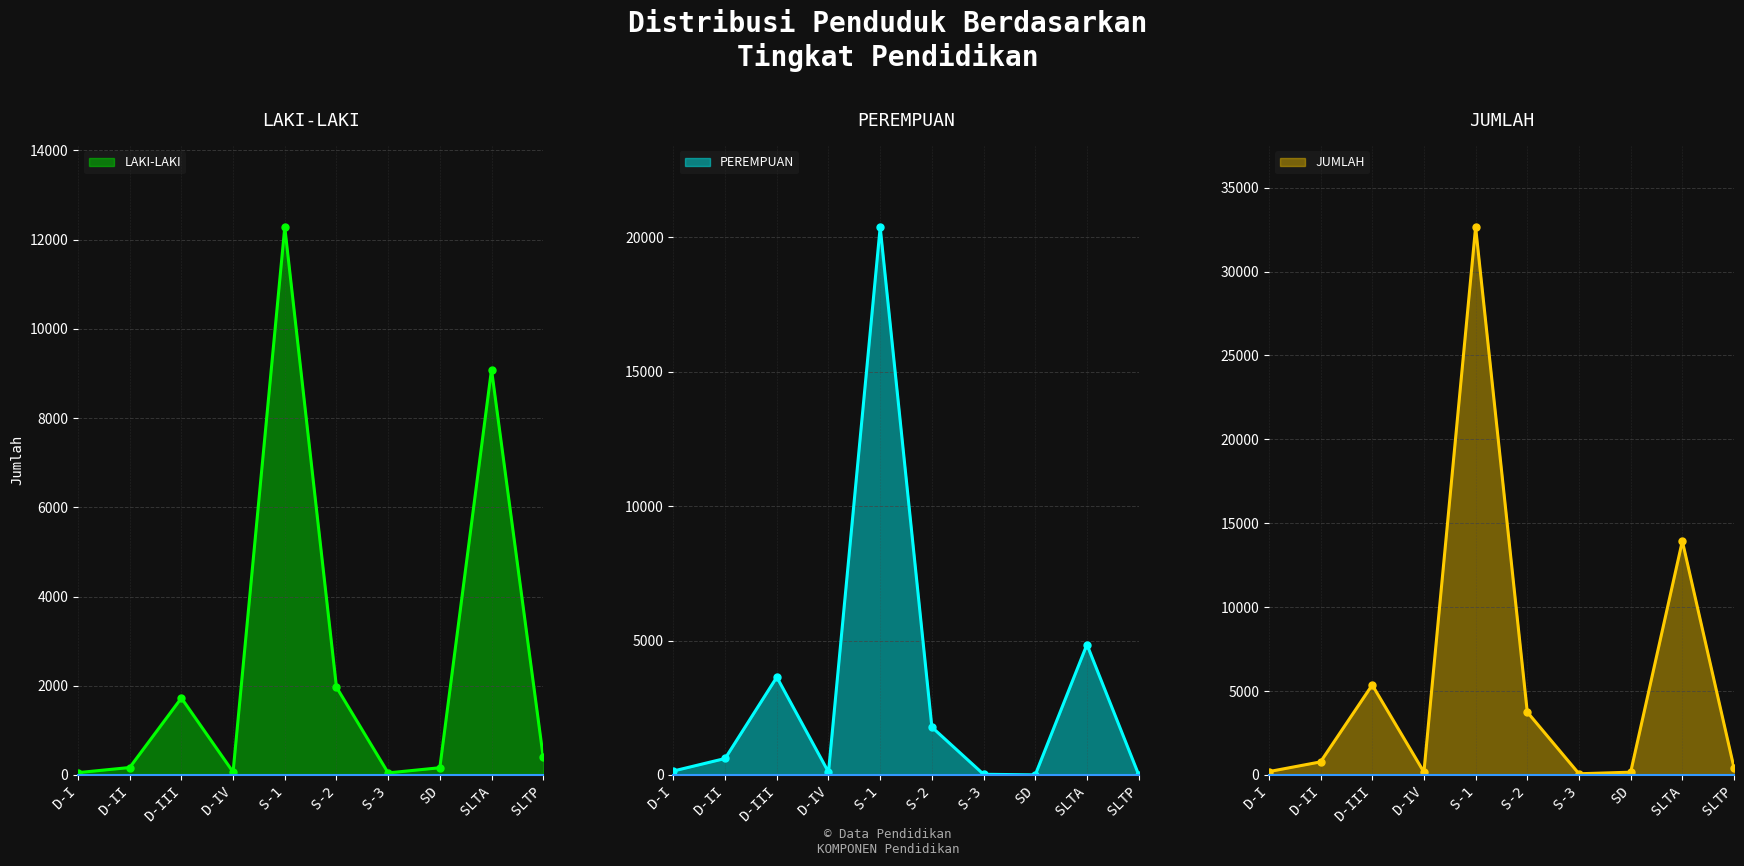

Reading left to right, transcribe all the data shown in this chart.

LAKI-LAKI: D-I=53	D-II=168	D-III=1726	D-IV=67	S-1=12280	S-2=1969	S-3=47	SD=163	SLTA=9089	SLTP=403
PEREMPUAN: D-I=149	D-II=614	D-III=3640	D-IV=107	S-1=20367	S-2=1780	S-3=27	SD=5	SLTA=4851	SLTP=17
JUMLAH: D-I=202	D-II=782	D-III=5366	D-IV=174	S-1=32647	S-2=3749	S-3=74	SD=168	SLTA=13940	SLTP=420